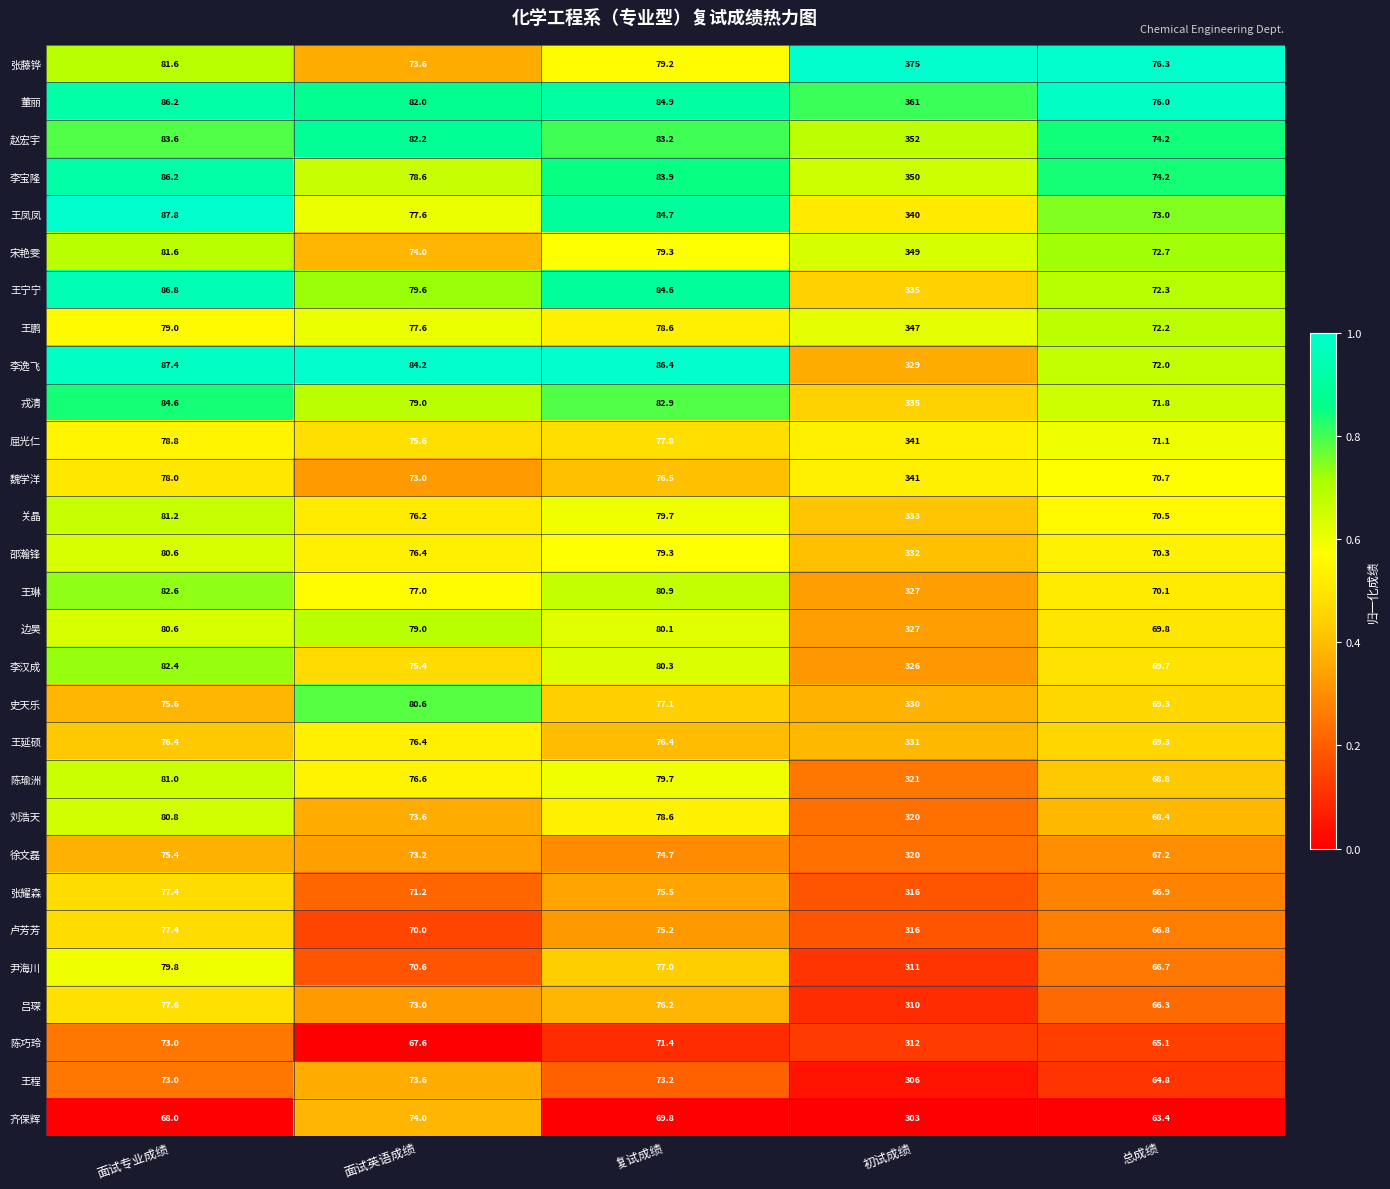

Is it true that 李宝隆 equals 350.0 at 初试成绩?

True